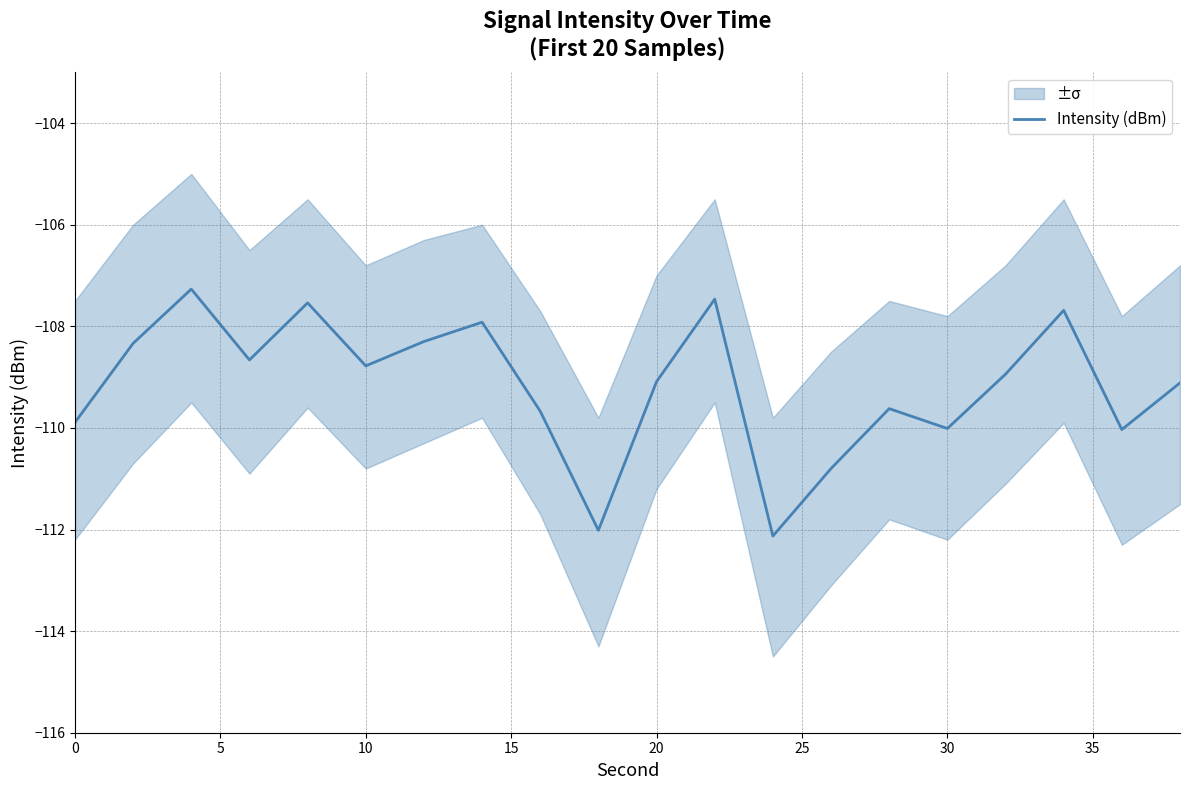

What is the highest value of the Intensity (dBm) series?

-107.3